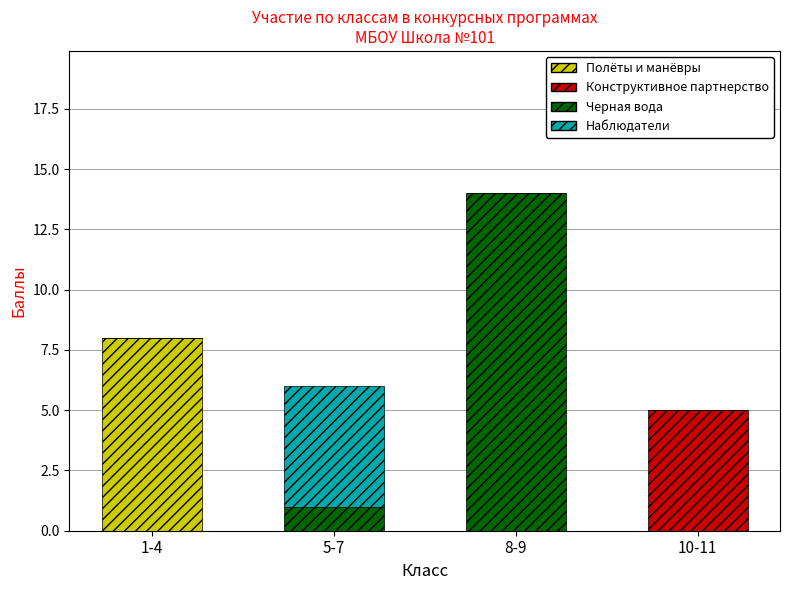

What is the sum of all Полёты и манёвры values?

8